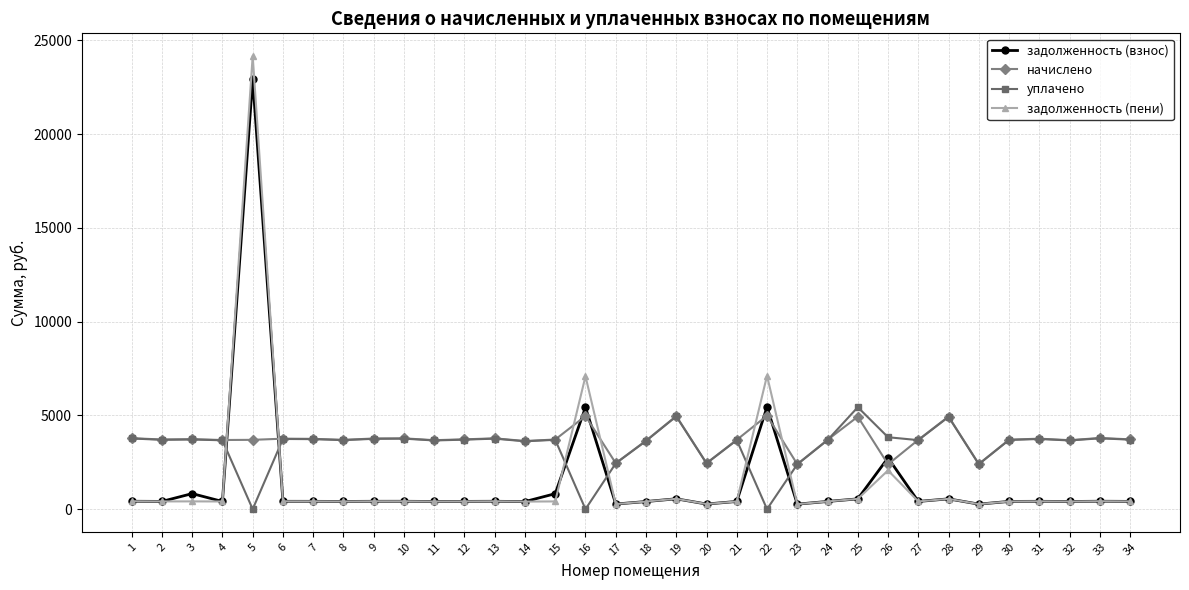

Where is the first local maximum for задолженность (взнос)?

3